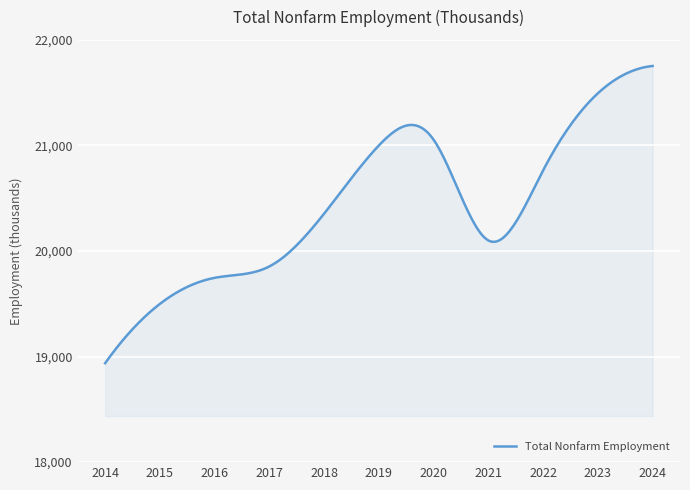

What is the minimum value shown in the chart?

18937.0